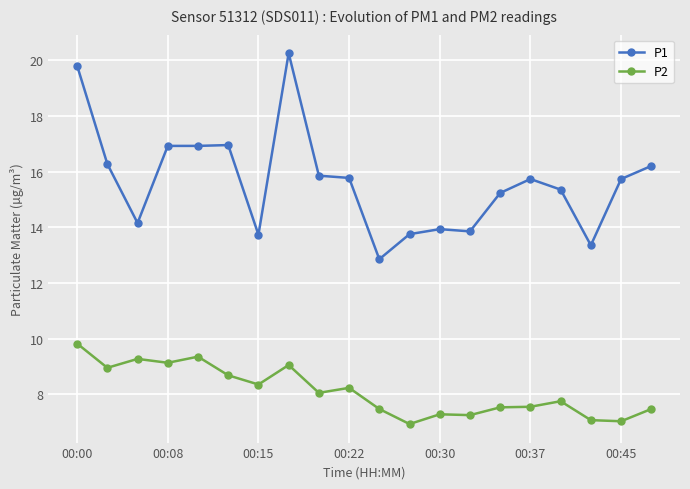

What is the minimum value for P2?

6.9